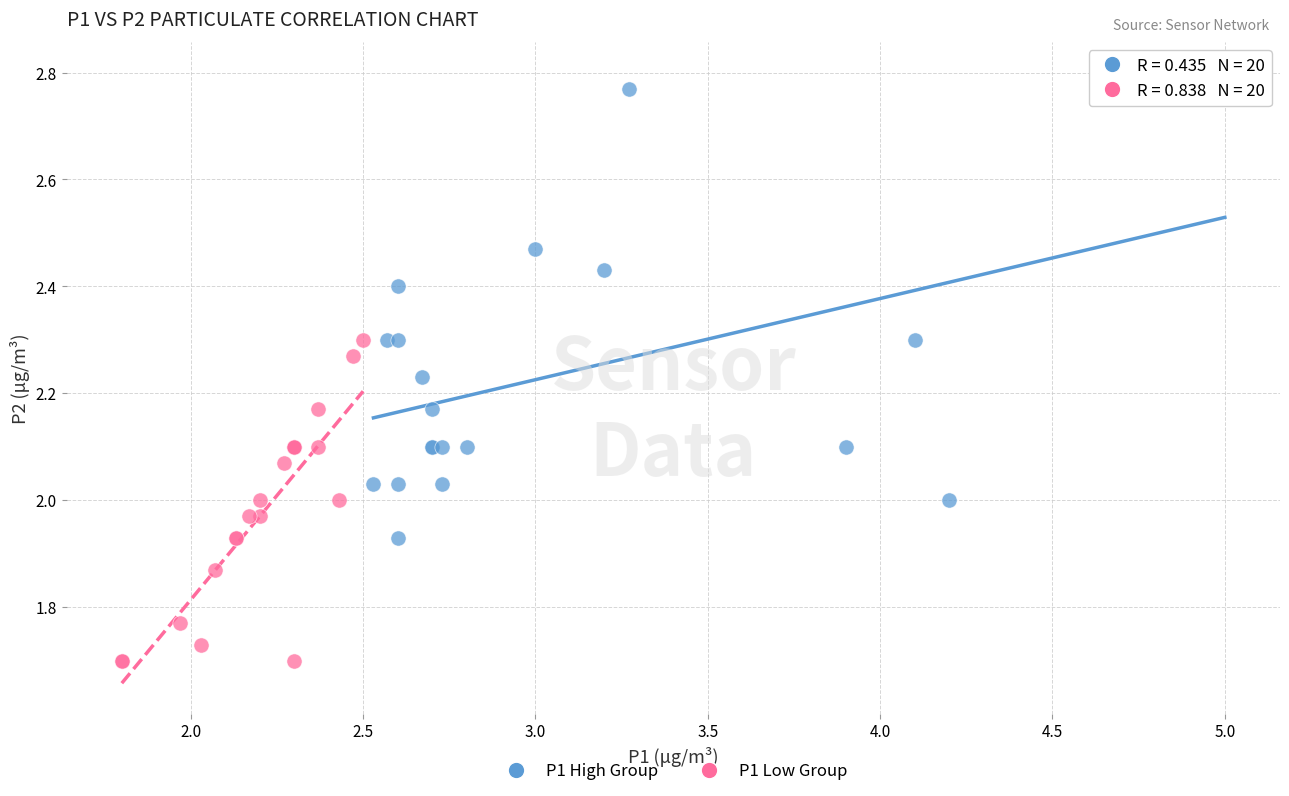

Which series contains the lowest Y value?

P1 Low Group